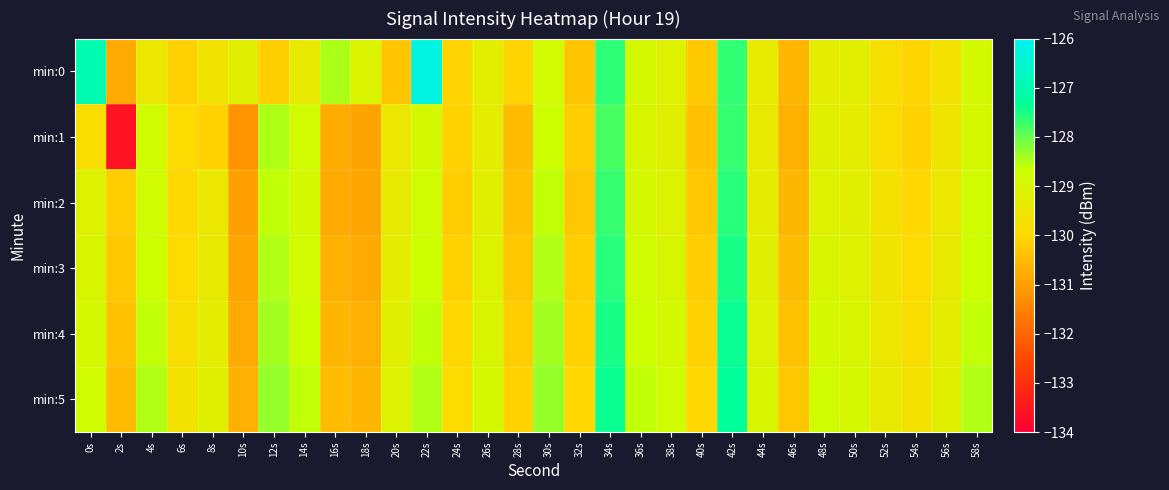

How many distinct data groups are displayed?

6